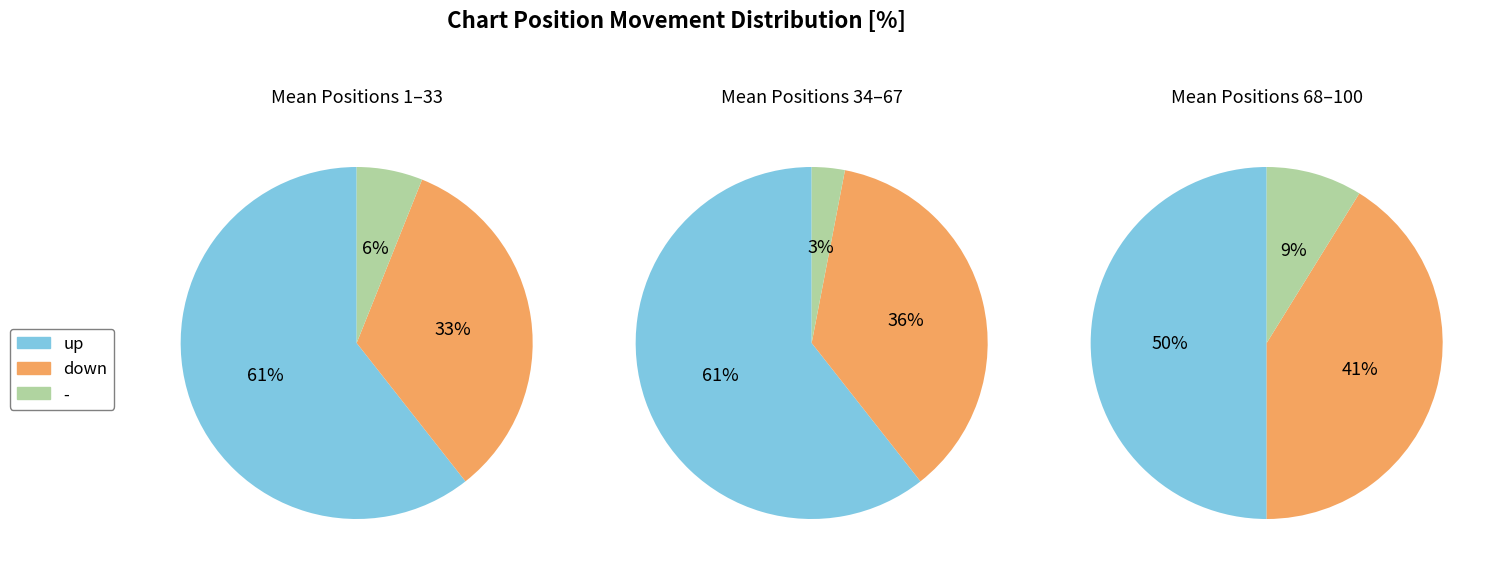

To the nearest percent, what is the difference between the - and up slice percentages?

51%